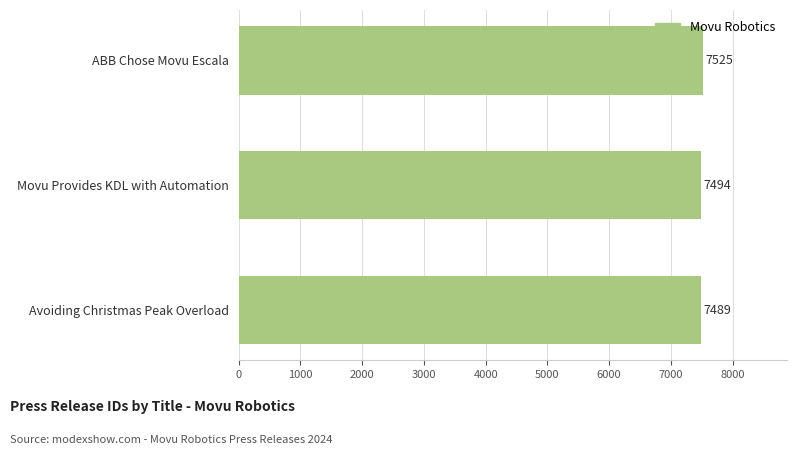

Rank the categories by value from lowest to highest.

Avoiding Christmas Peak Overload, Movu Provides KDL with Automation, ABB Chose Movu Escala